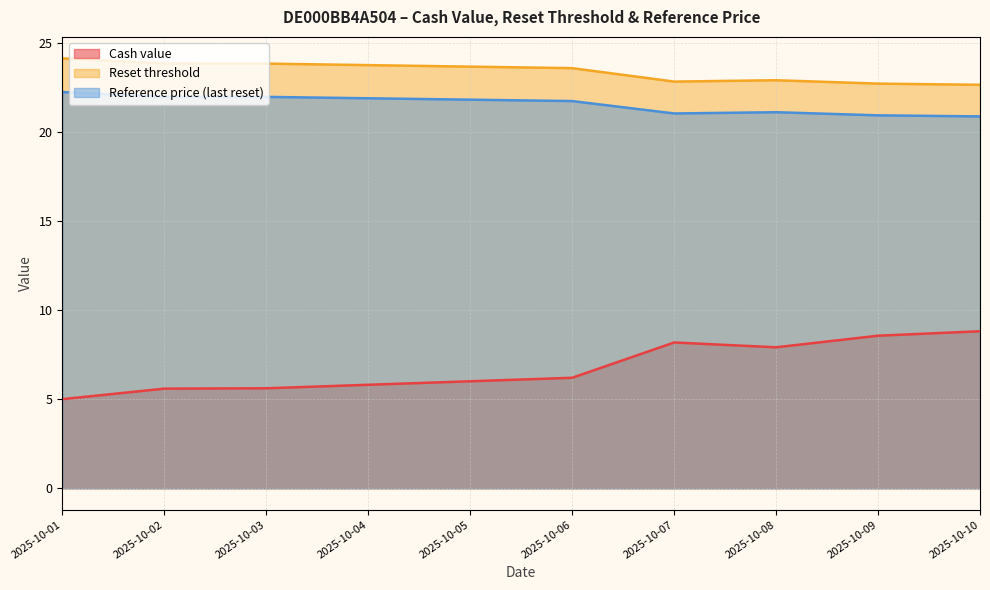

What is the value of the Reference price (last reset) point at the 2nd from the left?

22.0